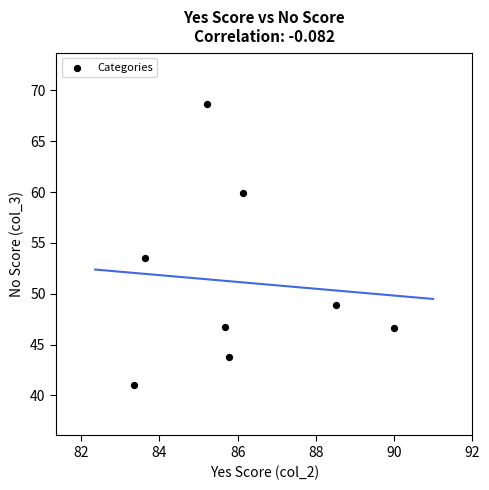

What Y value in the scatter plot is closest to 54?

53.5